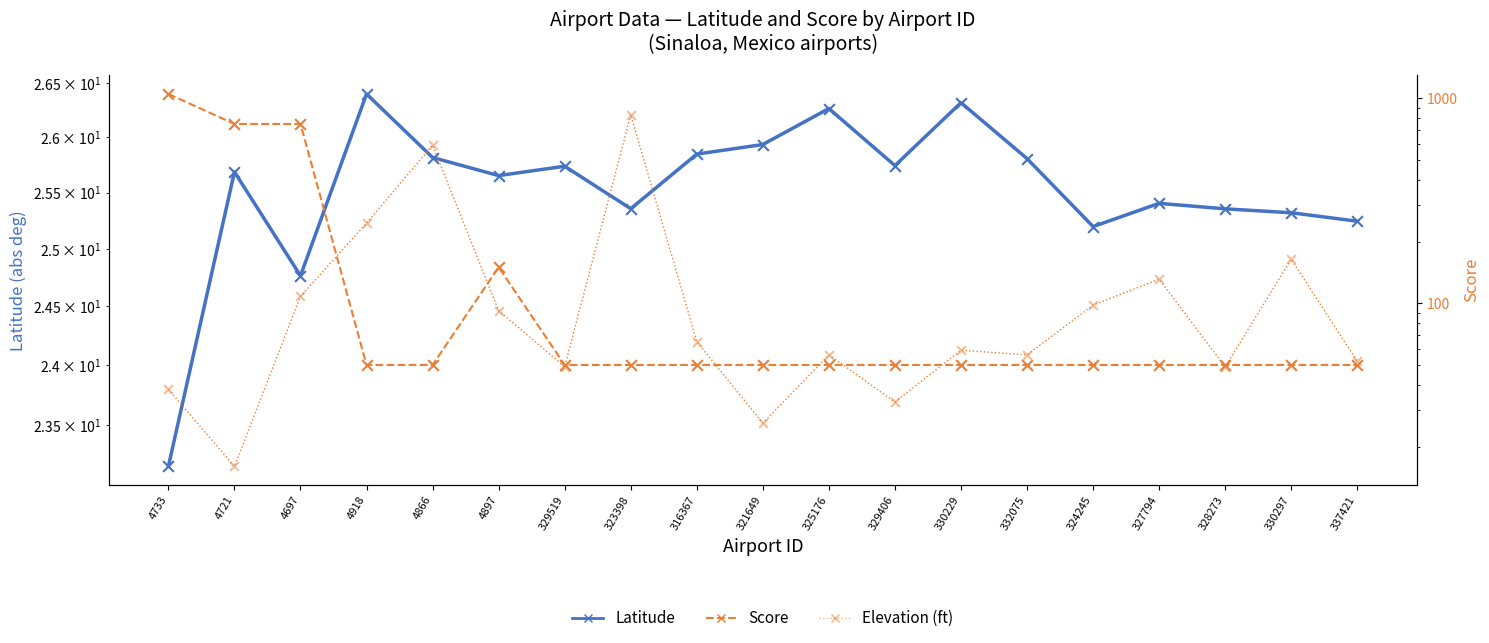

Which series reaches the minimum Y coordinate?

Elevation (ft)